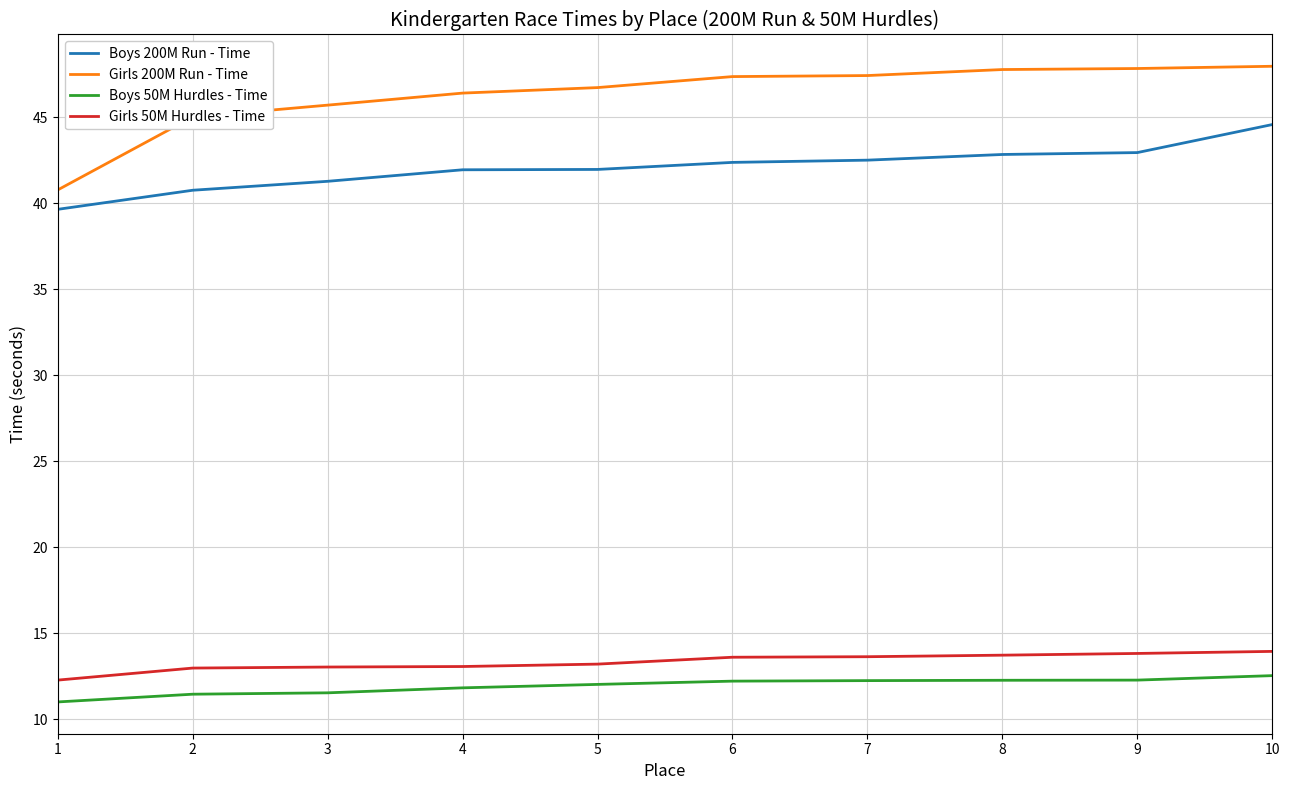

What is the highest value of the Boys 50M Hurdles - Time series?

12.5